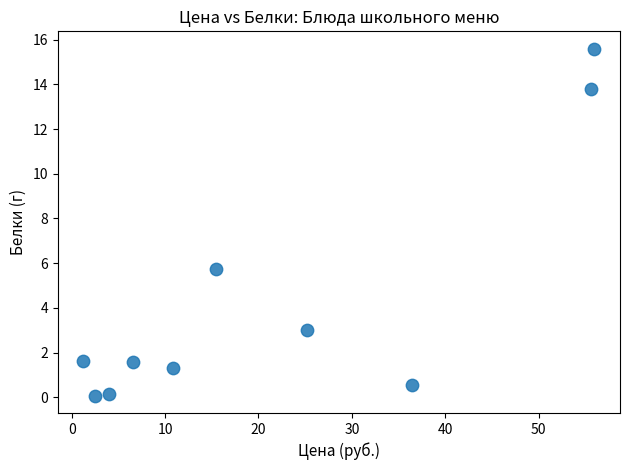

What Y value in the scatter plot is closest to 7?

5.7